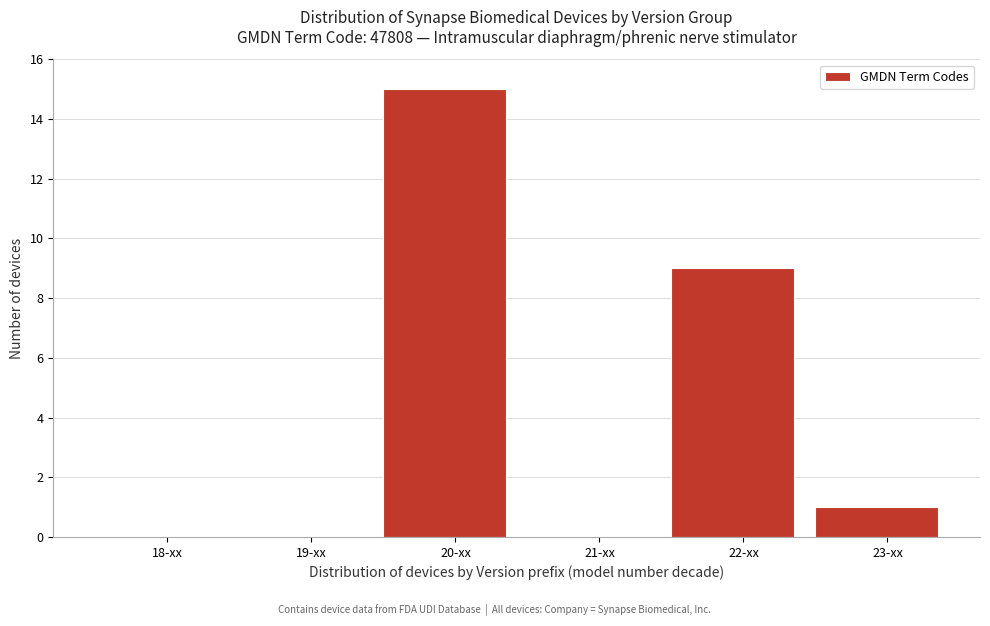

Reading right to left, extract all data points from this chart.

23-xx=1	22-xx=9	21-xx=0	20-xx=15	19-xx=0	18-xx=0